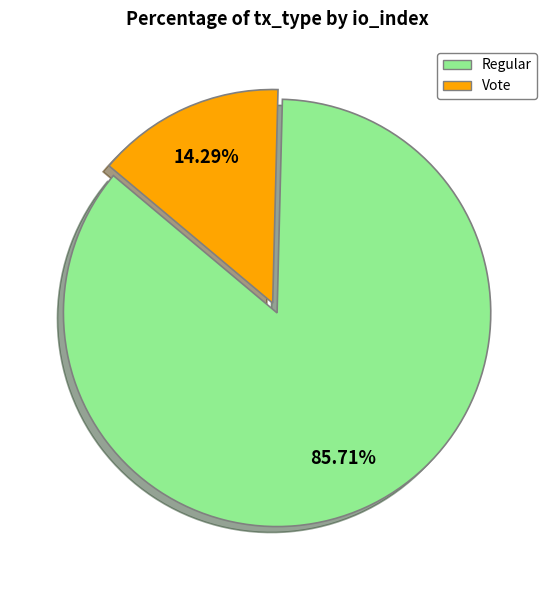

How many slices are in this pie chart?

2